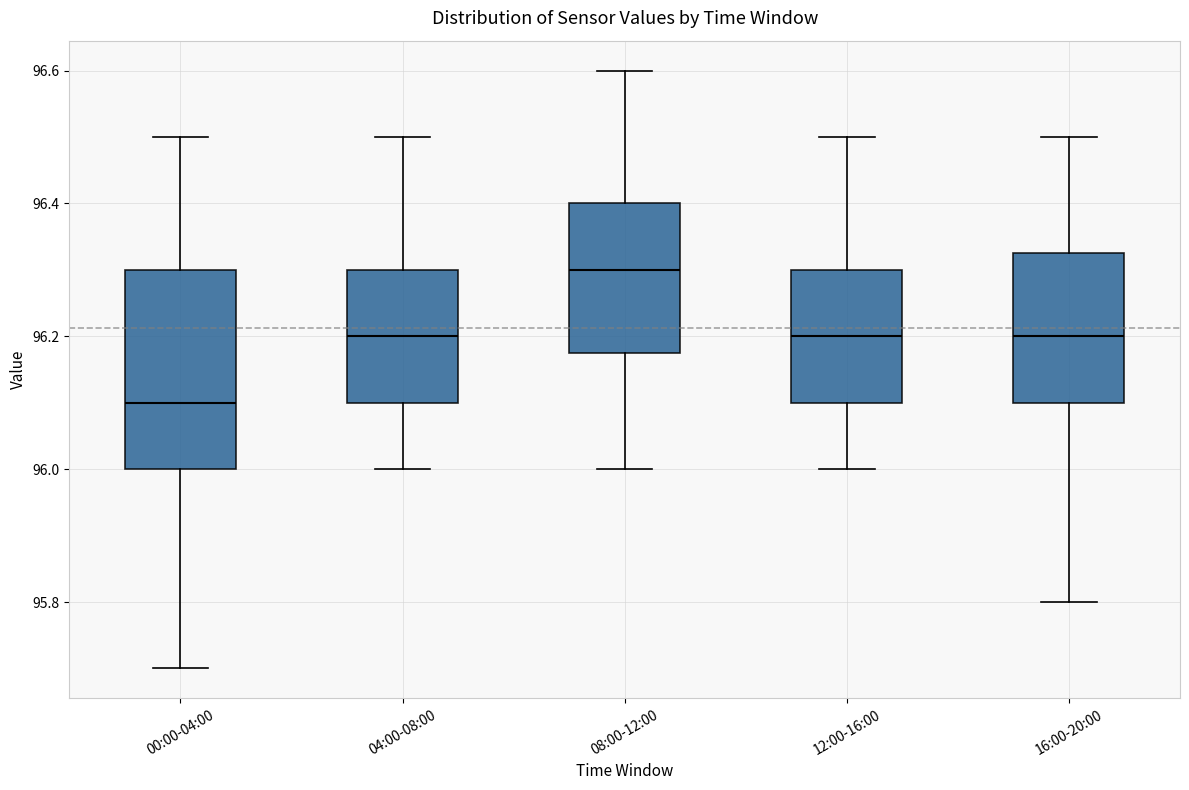

Reading left to right, read every box against the y-axis: the position of its median line, the range the box covers, and the ends of its whiskers. The values are not printed on the chart, so give them approximately, as read against the axis.

00:00-04:00: median 96.10, box 96.00 to 96.30, whiskers 95.70 to 96.50
04:00-08:00: median 96.20, box 96.10 to 96.30, whiskers 96.00 to 96.50
08:00-12:00: median 96.30, box 96.18 to 96.40, whiskers 96.00 to 96.60
12:00-16:00: median 96.20, box 96.10 to 96.30, whiskers 96.00 to 96.50
16:00-20:00: median 96.20, box 96.10 to 96.32, whiskers 95.80 to 96.50